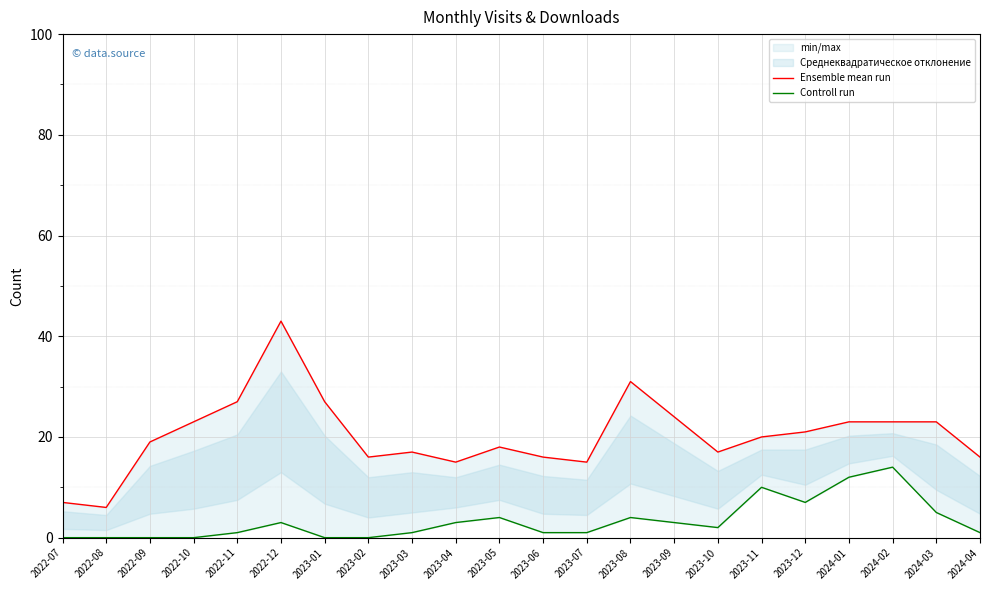

Where does the Ensemble mean run series first go above 20?

2022-10